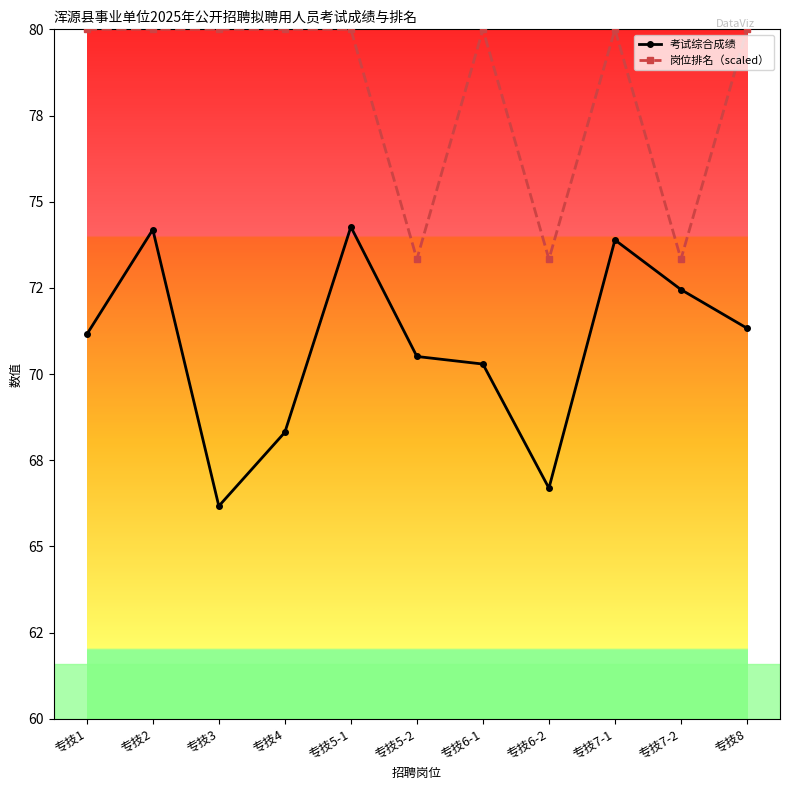

At which category does 岗位排名（scaled） reach its first local valley?

专技5-2